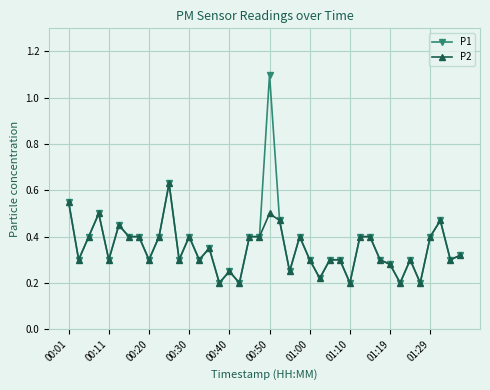

What is the average value of the P1 series?

0.4